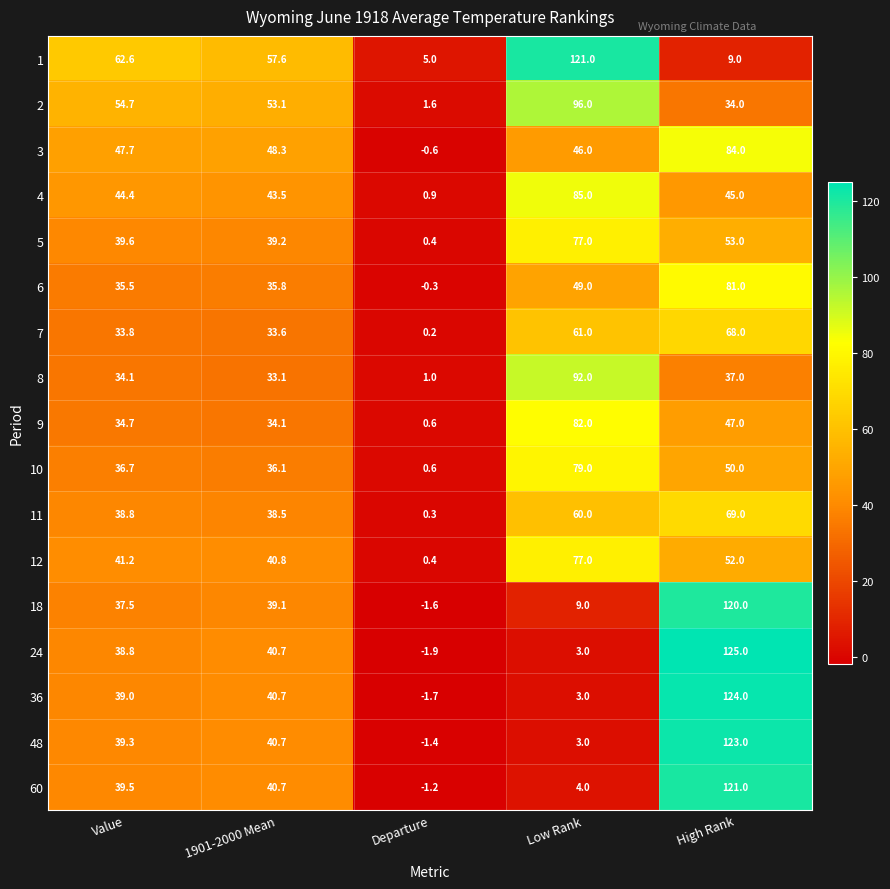

The value of 4 at Value is 44.4. True or false?

True